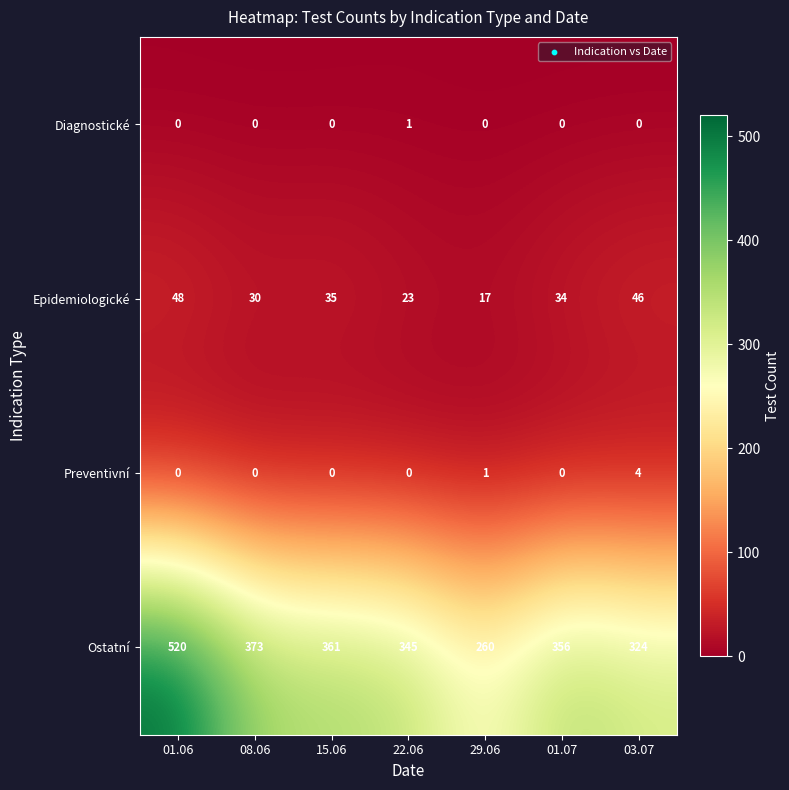

List the series in order of their peak value, highest first.

Ostatní, Epidemiologické, Preventivní, Diagnostické